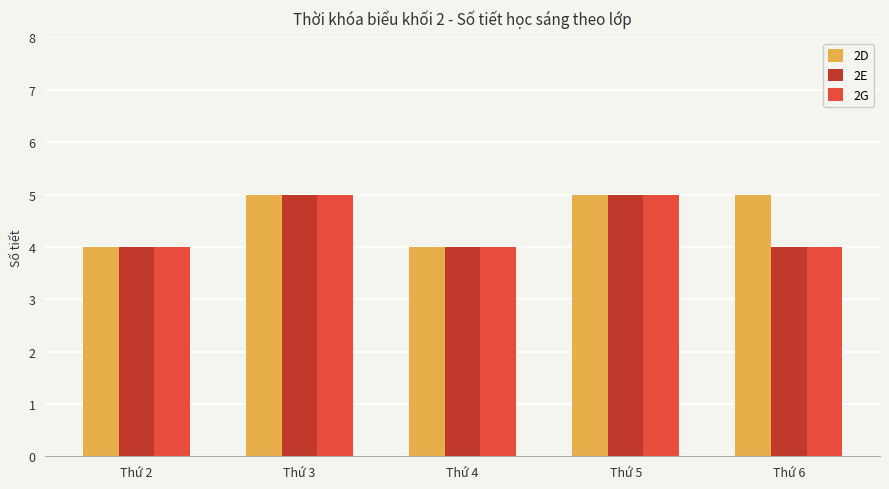

What is the total value across all series at Thứ 6?

13